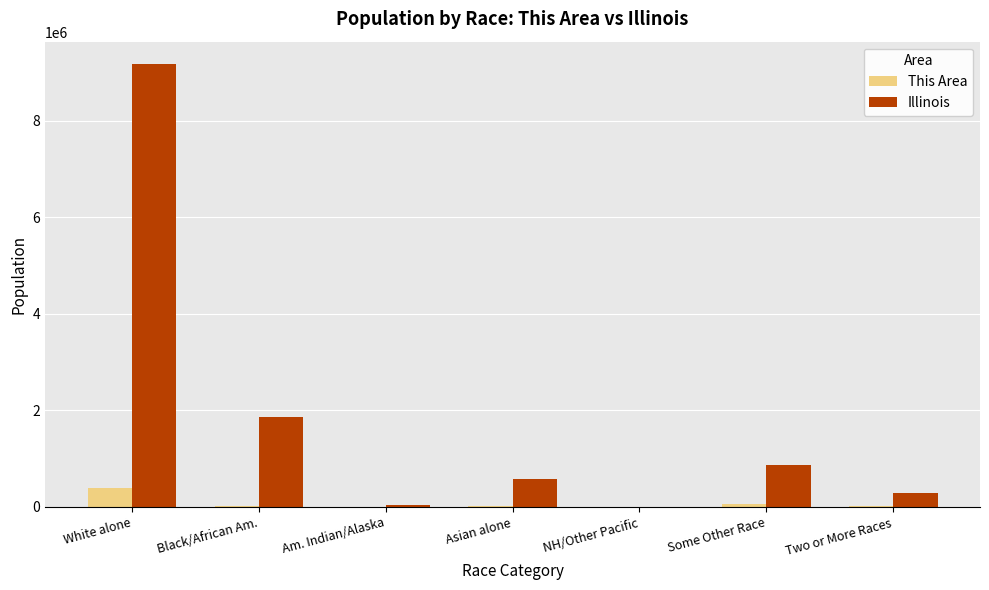

What is the maximum value for Illinois?

9177877